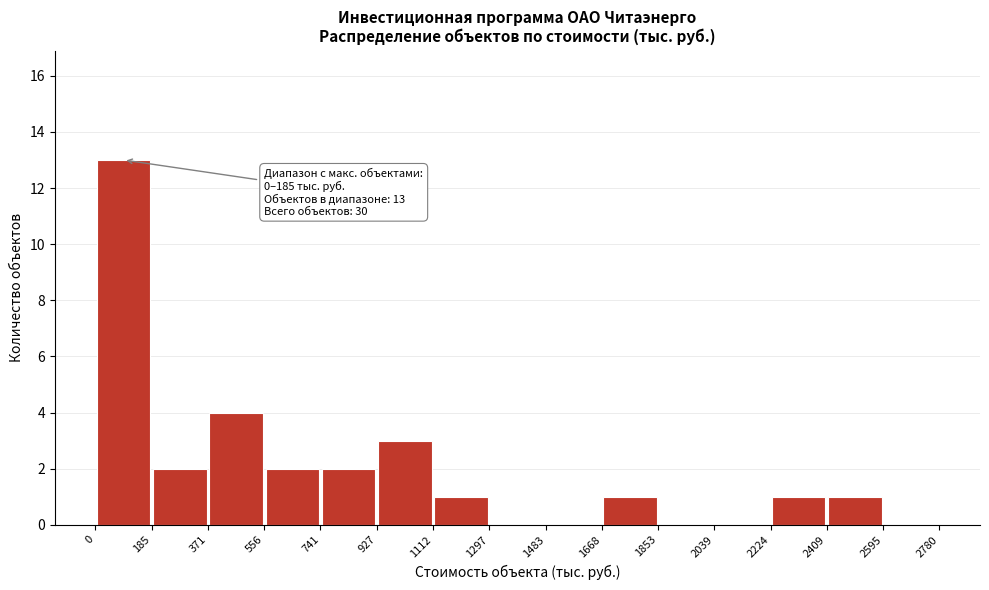

Which range on the x-axis has the tallest bar?

0 to 185